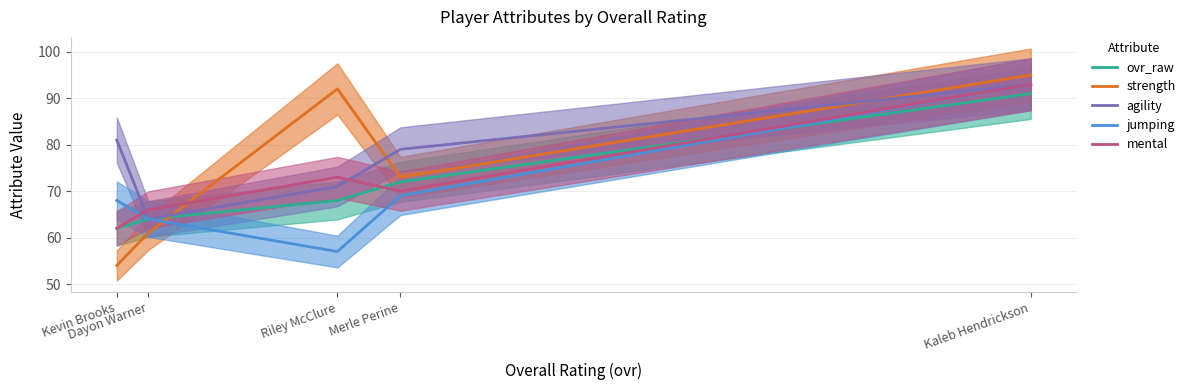

Reading right to left, list all the values displayed in this chart.

ovr_raw: Kaleb Hendrickson=91	Merle Perine=72	Riley McClure=68	Dayon Warner=64	Kevin Brooks=62
strength: Kaleb Hendrickson=95	Merle Perine=73	Riley McClure=92	Dayon Warner=61	Kevin Brooks=54
agility: Kaleb Hendrickson=93	Merle Perine=79	Riley McClure=71	Dayon Warner=64	Kevin Brooks=81
jumping: Kaleb Hendrickson=93	Merle Perine=69	Riley McClure=57	Dayon Warner=64	Kevin Brooks=68
mental: Kaleb Hendrickson=93	Merle Perine=70	Riley McClure=73	Dayon Warner=66	Kevin Brooks=62